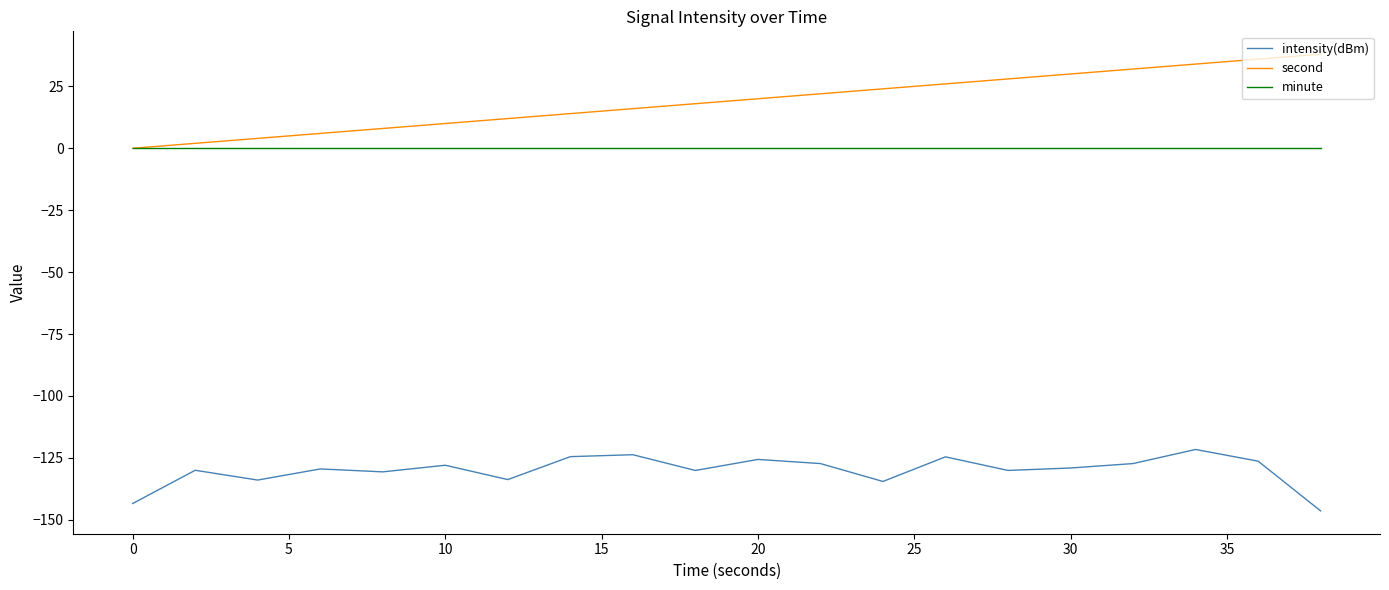

Rank the series by their maximum value, from highest to lowest.

second, minute, intensity(dBm)